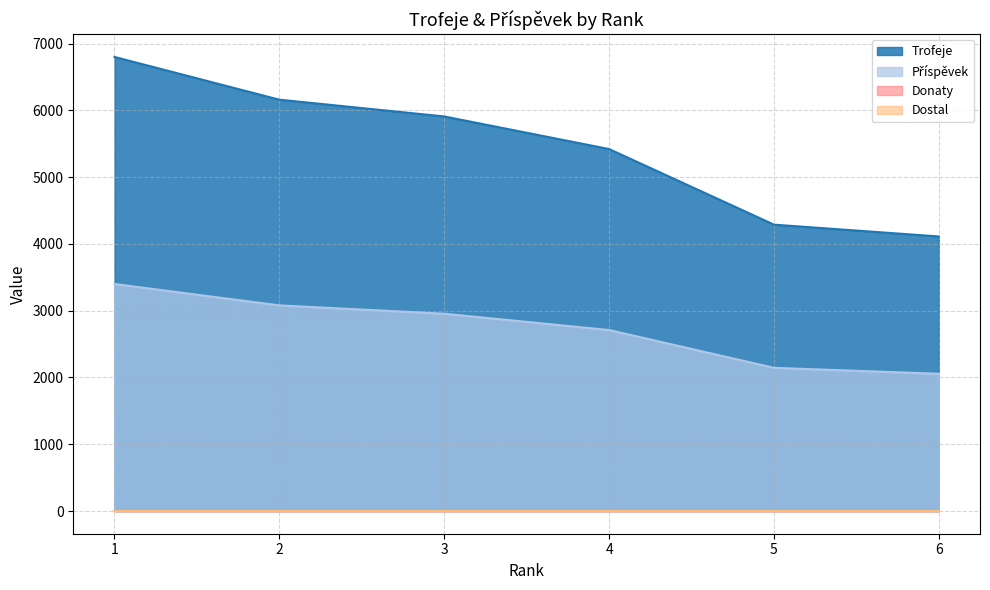

What is the maximum value shown in the chart?

6799